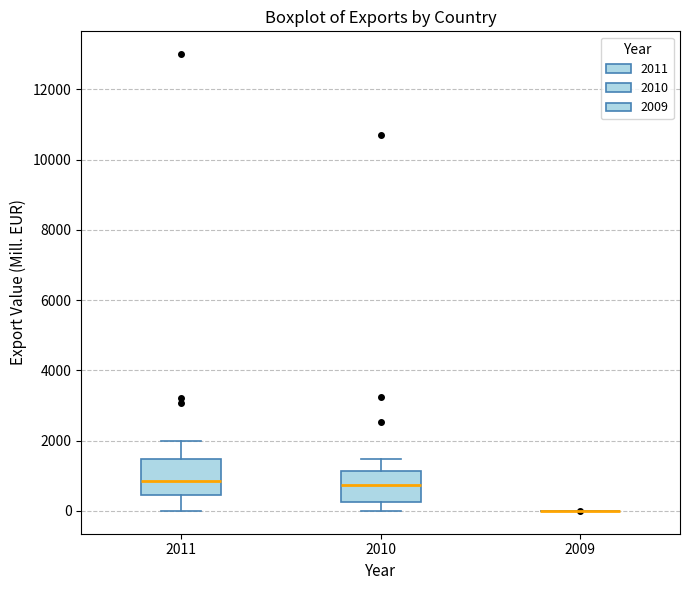

Reading left to right, read every box against the y-axis: the position of its median line, the range the box covers, and the ends of its whiskers. The values are not printed on the chart, so give them approximately, as read against the axis.

2011: median 800, box 400 to 1400, whiskers 0 to 2000
2010: median 800, box 200 to 1200, whiskers 0 to 1400
2009: box collapsed to a line at 0, whiskers 0 to 0